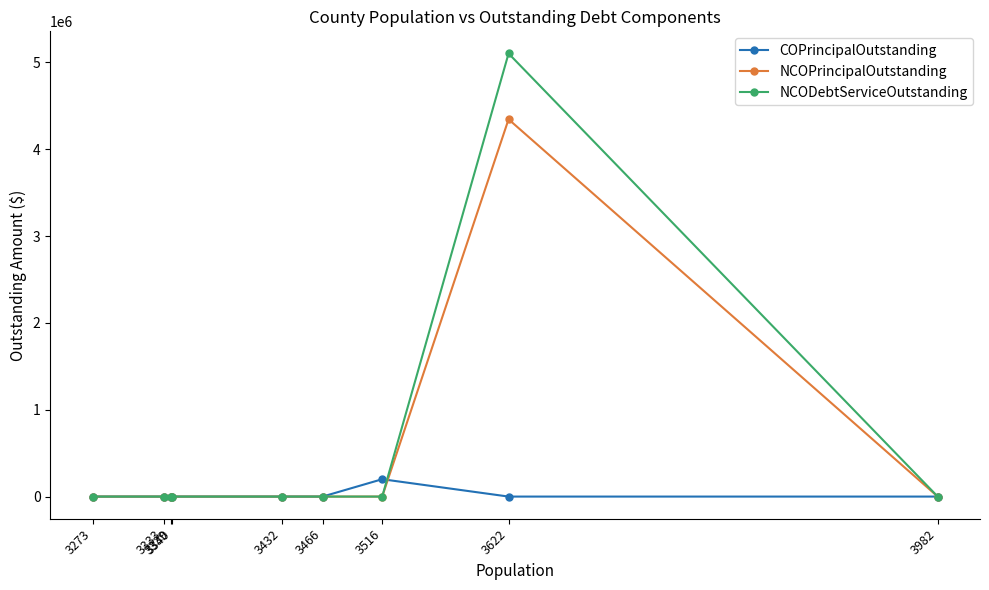

At which label does NCOPrincipalOutstanding reach its peak?

3622